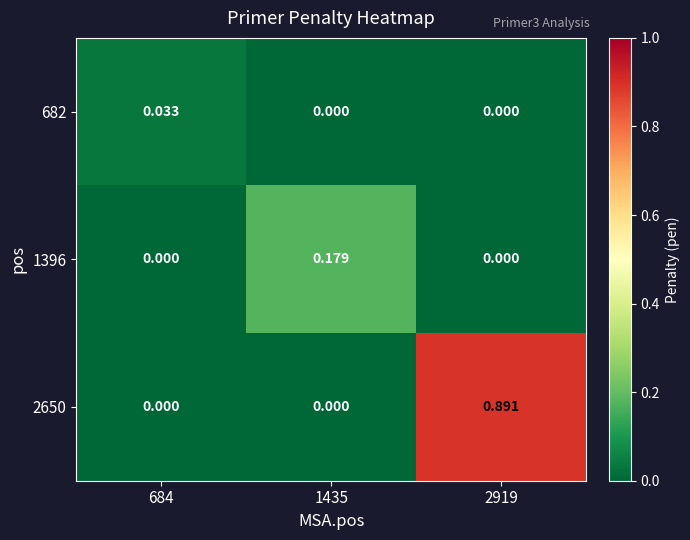

Is the value of 2650 at 2919 greater than the value of 1396 at 2919?

Yes